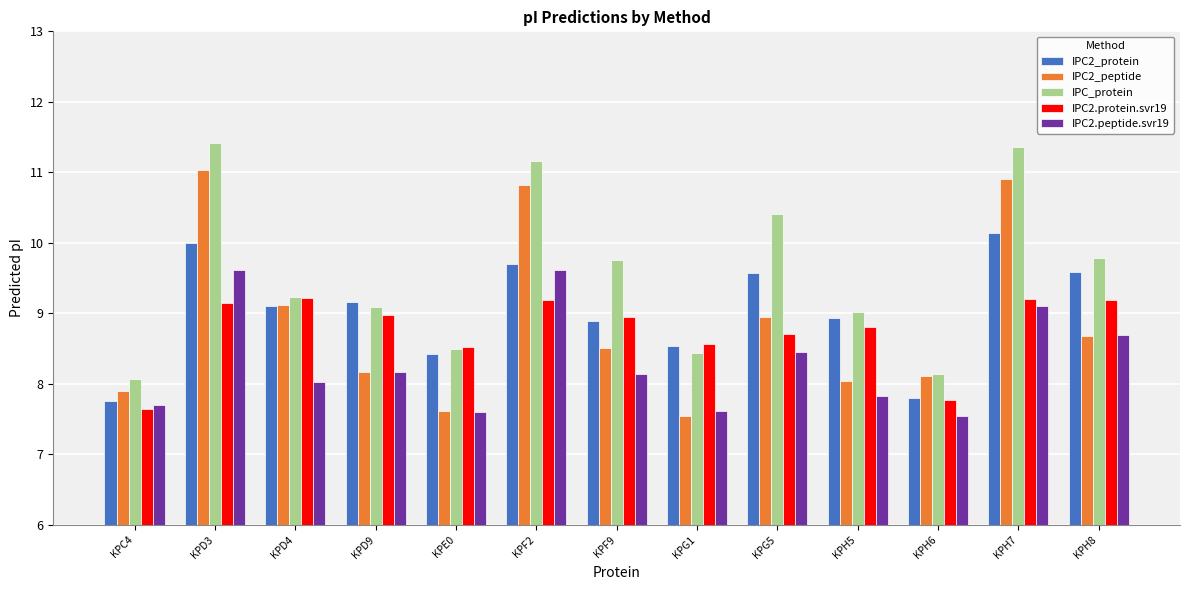

The IPC_protein series shows 10.8 at KPC4. True or false?

False